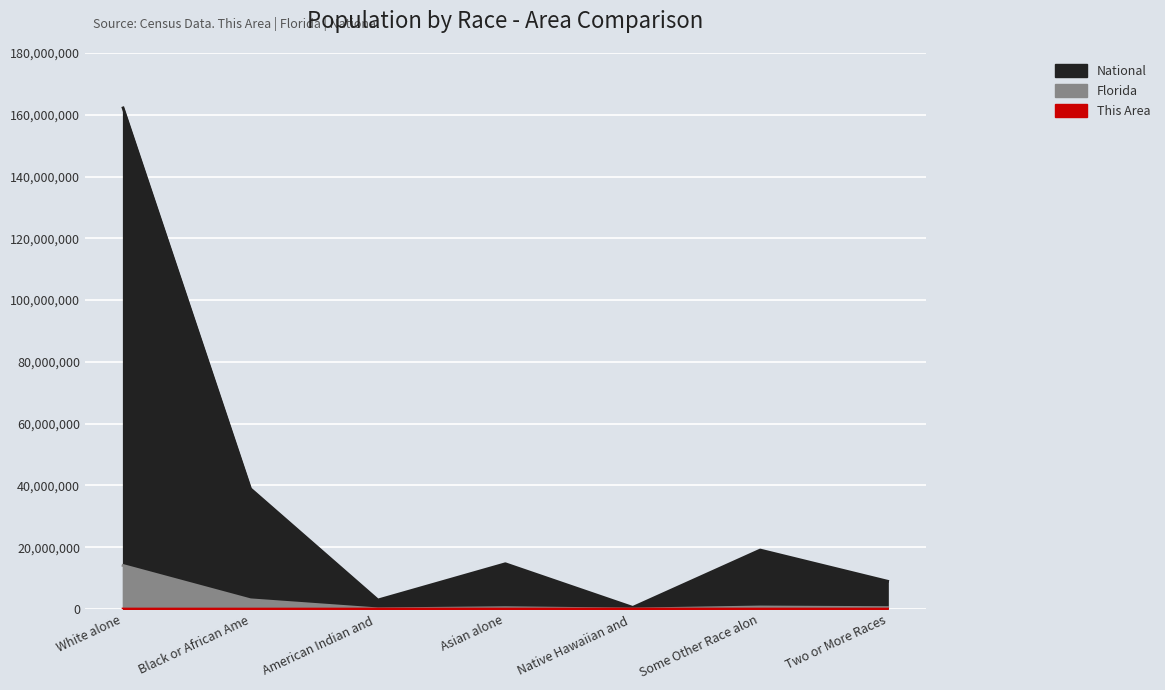

How many lines are shown in the chart?

3